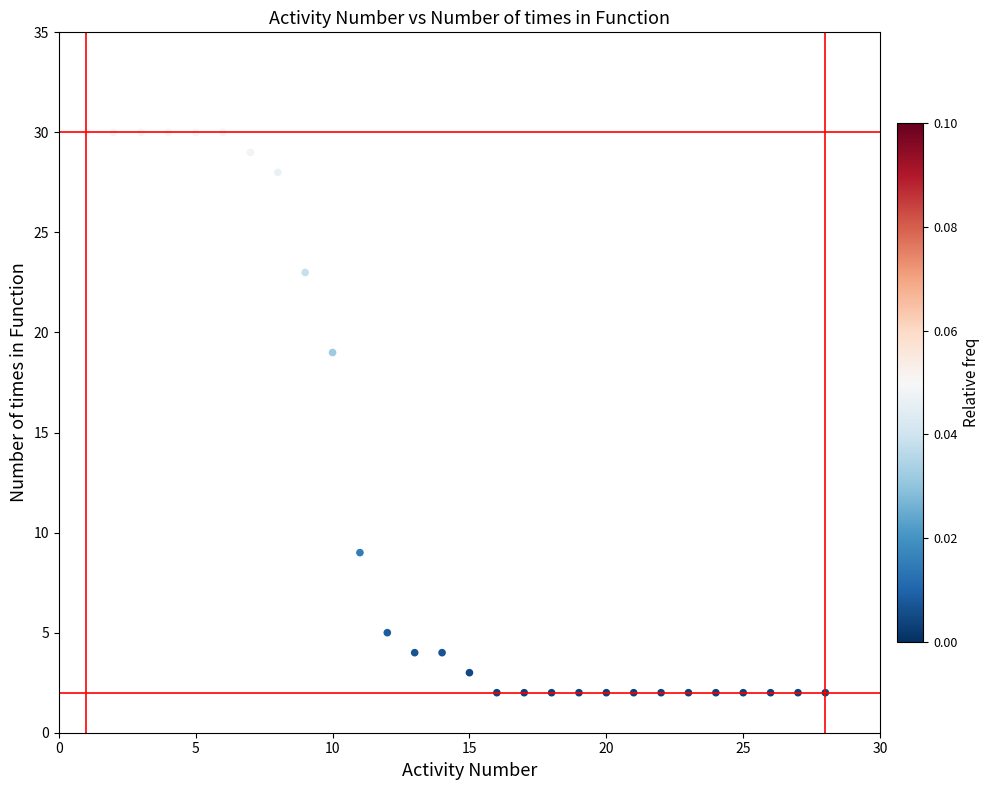

What is the range of X values (max minus min)?

27